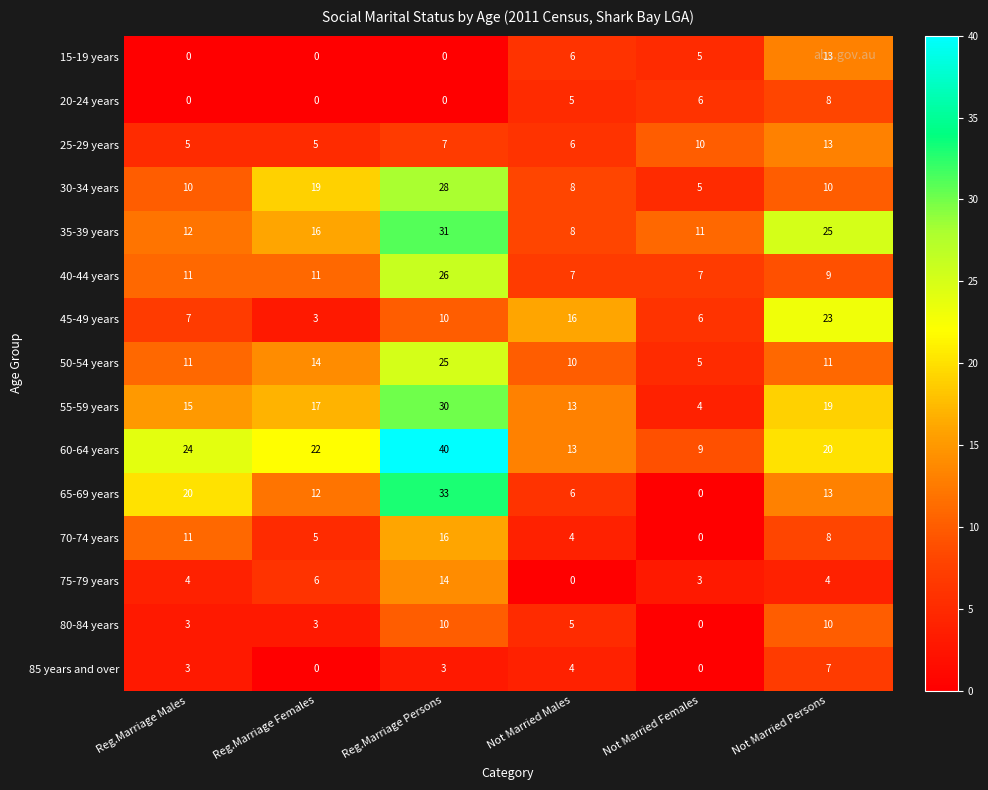

The value of 60-64 years at Not Married Persons is 20. True or false?

True